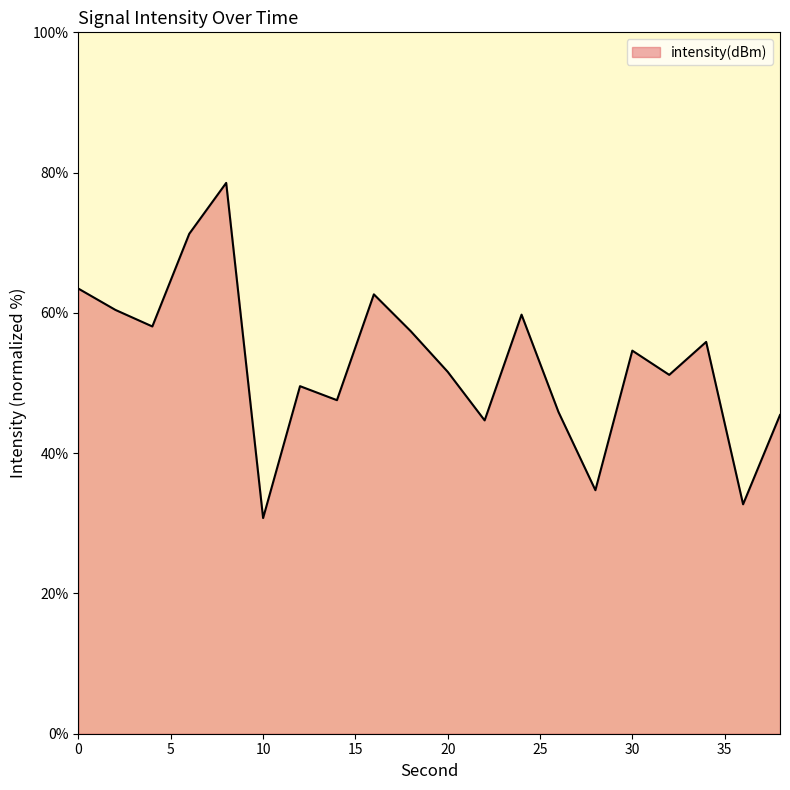

What is the maximum value shown in the chart?

78.5